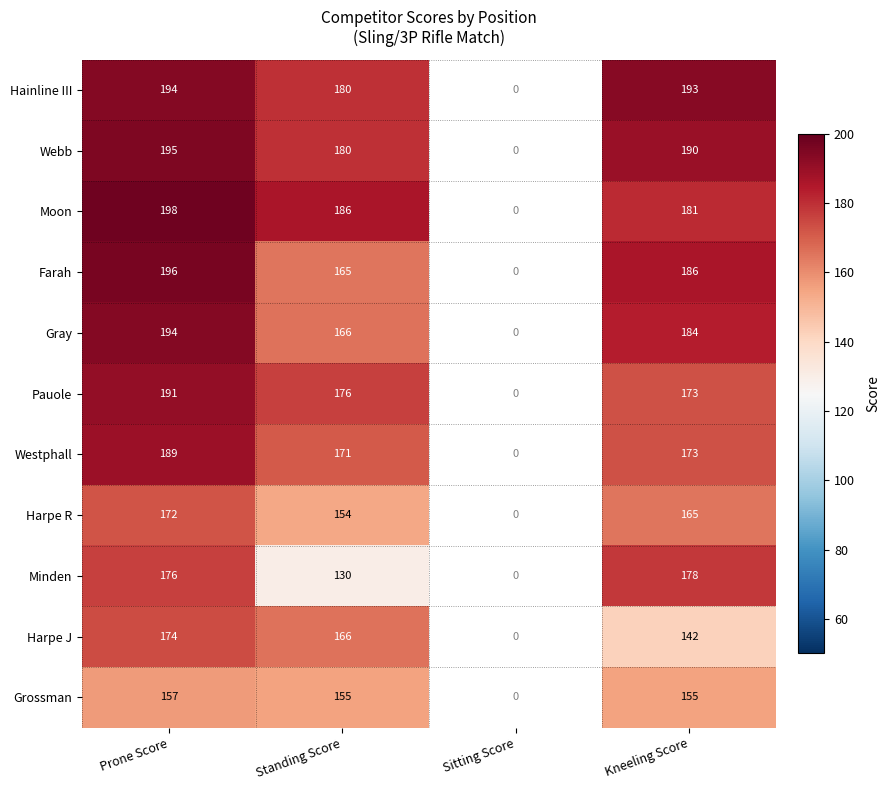

What is the spread (max minus min) of values at Prone Score?

41